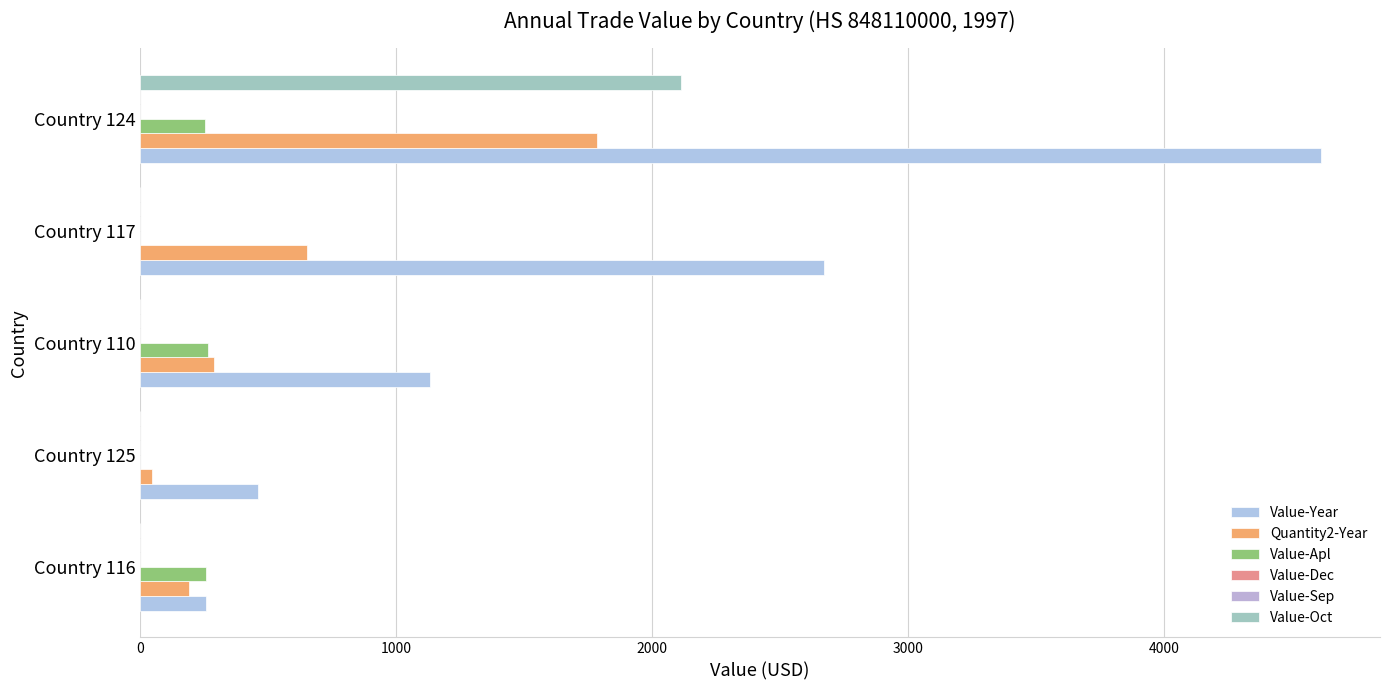

How many positive values does the Value-Oct series have?

1